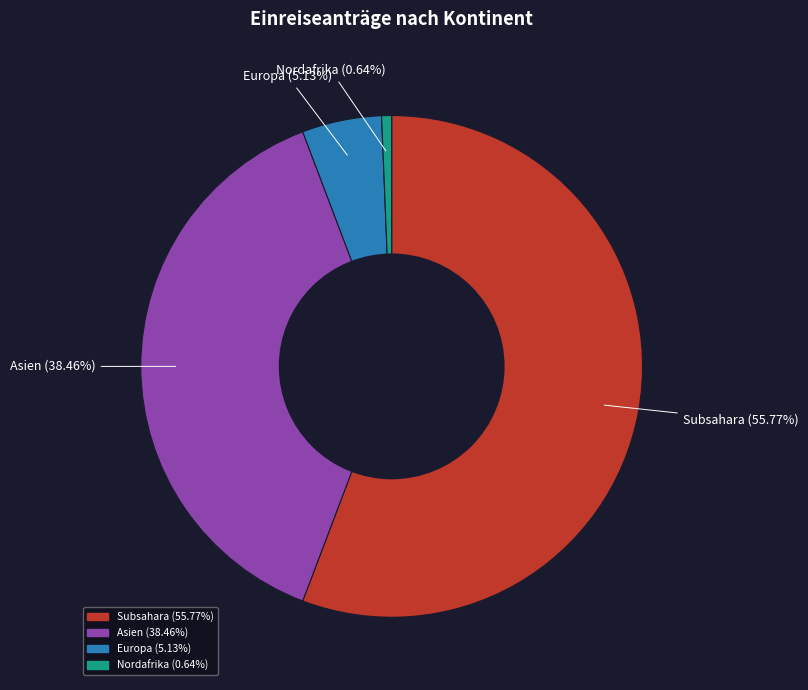

Is there any slice that represents more than half of the pie?

Yes